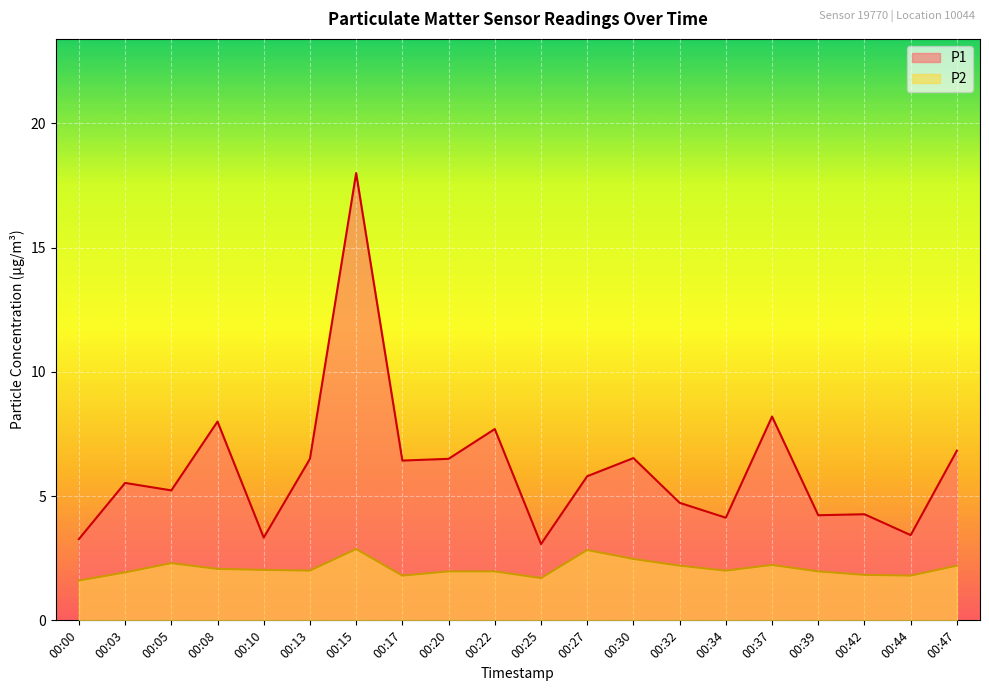

What value does the P2 series have at 00:25?

1.7